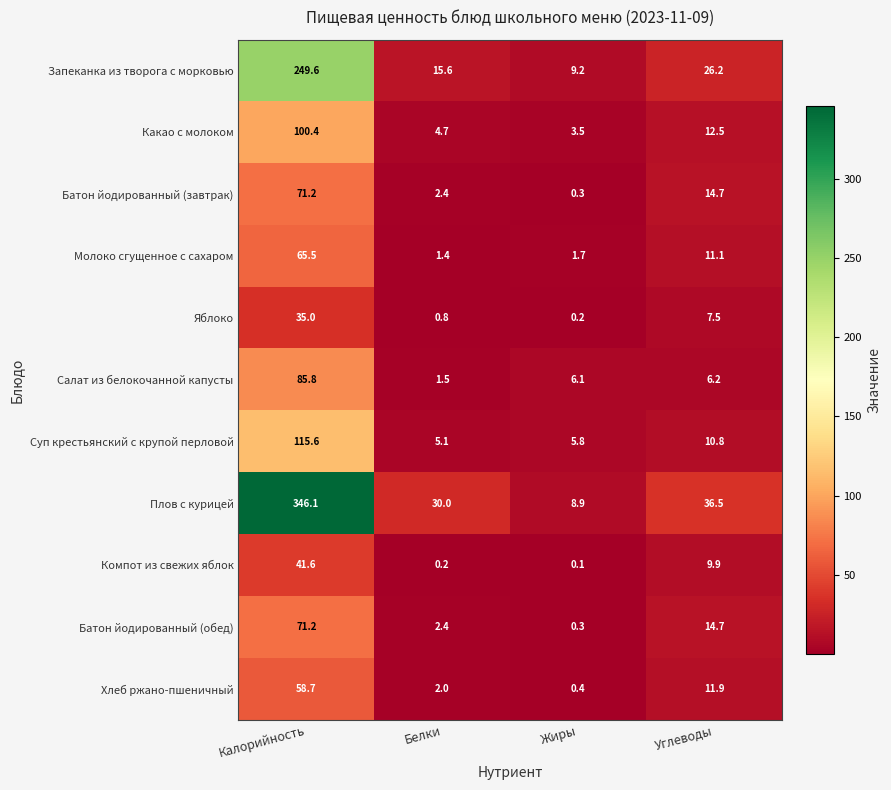

At which category is the sum across all series the highest?

Калорийность